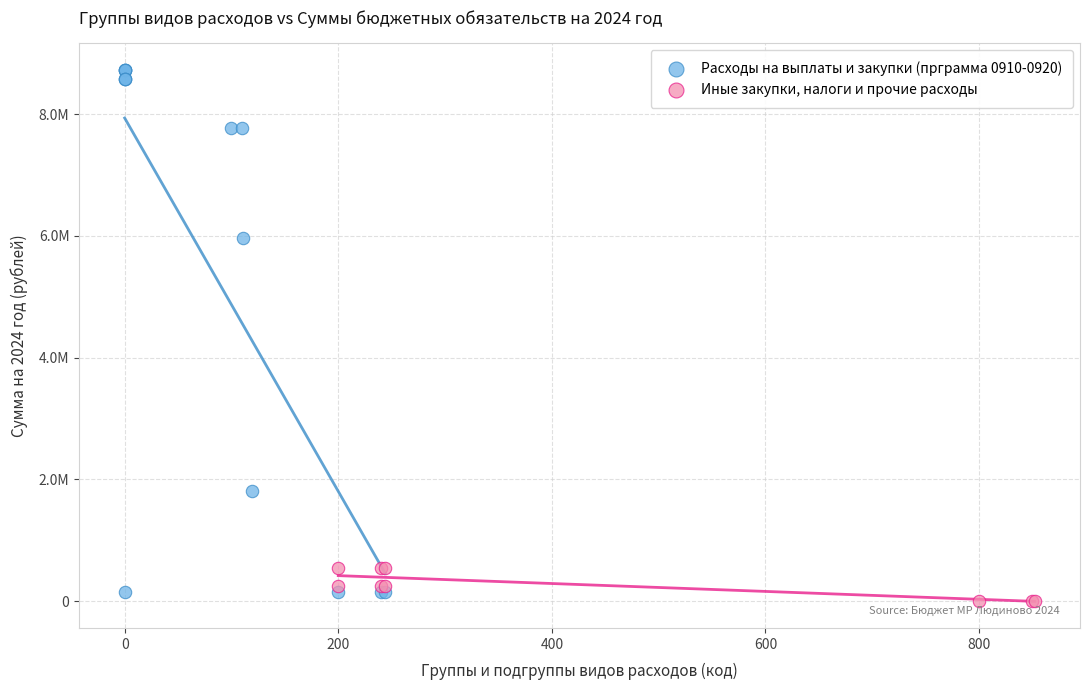

Which series contains the highest Y value?

Расходы на выплаты и закупки (прграмма 0910-0920)